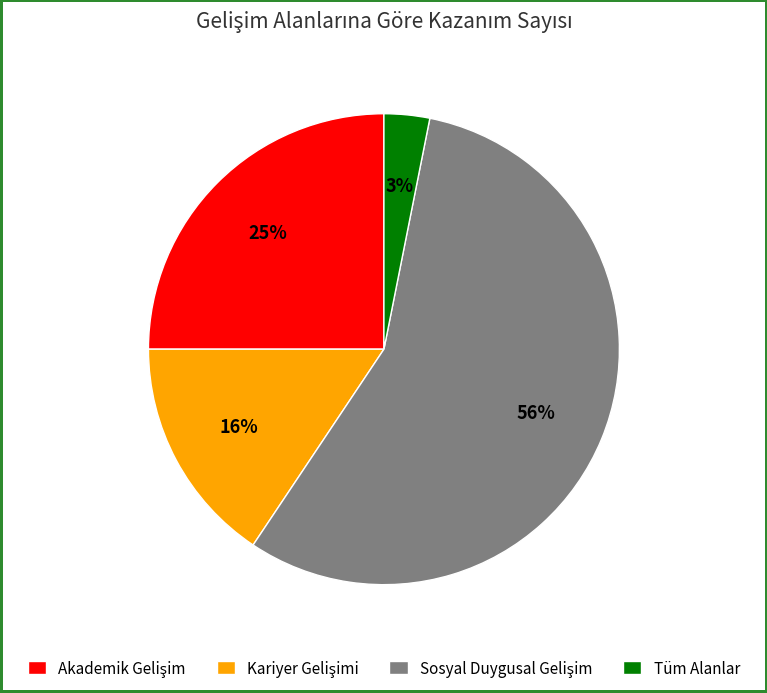

Which category has the smallest portion of the pie?

Tüm Alanlar